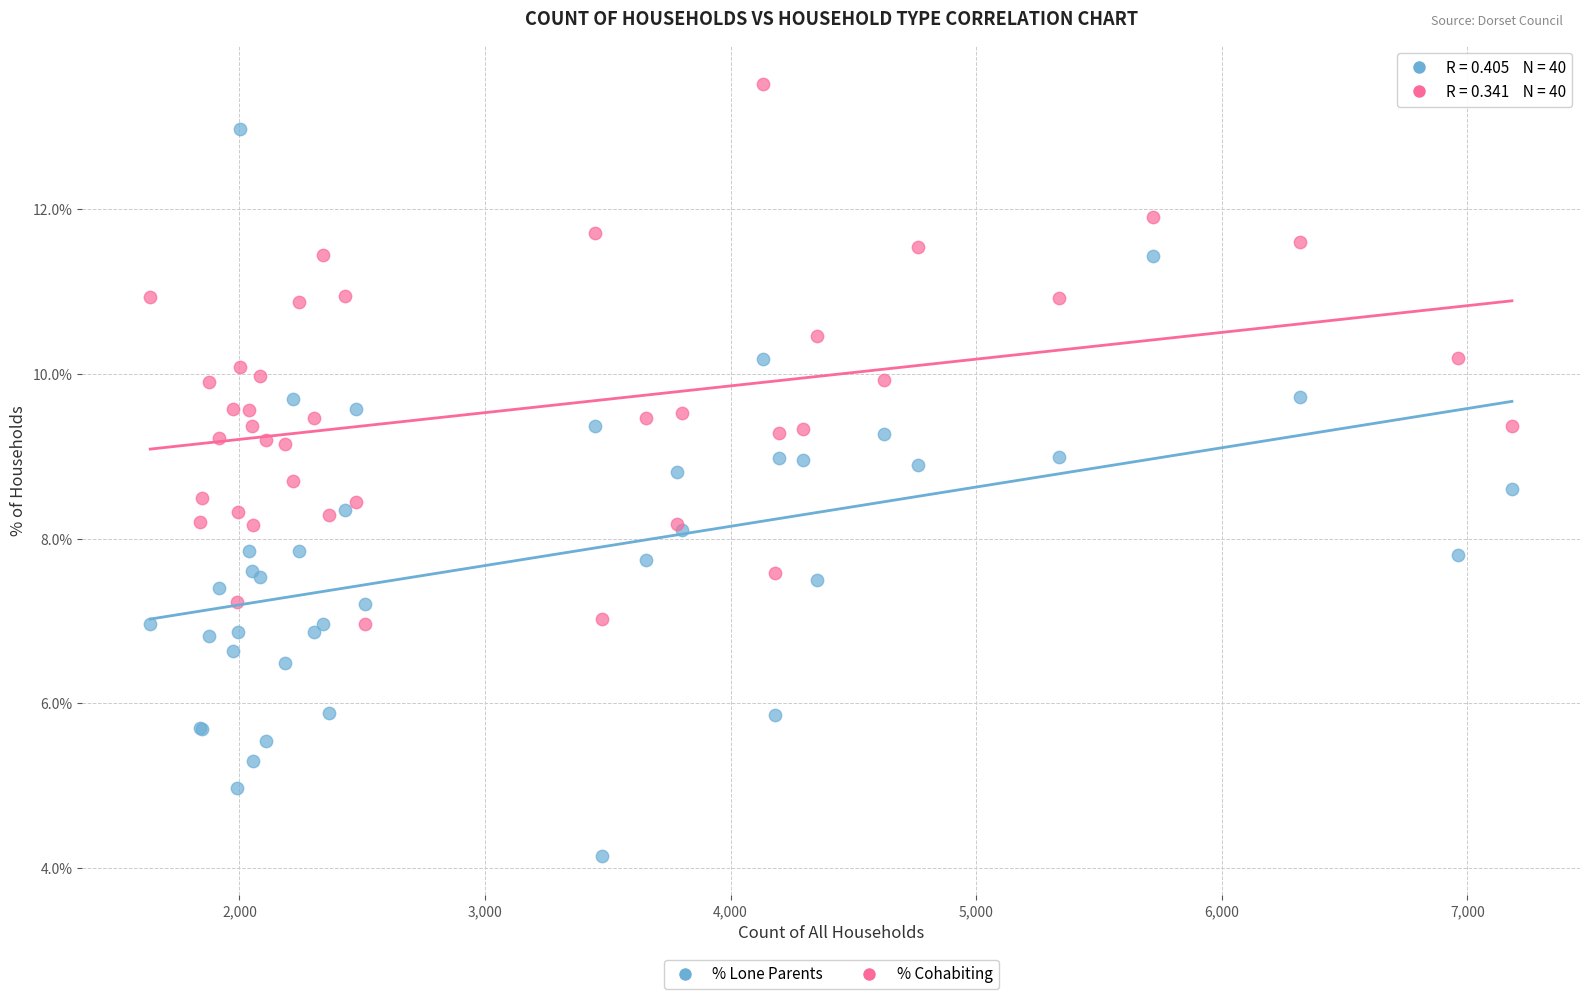

What are all the series names shown in the legend?

% Lone Parents, % Cohabiting